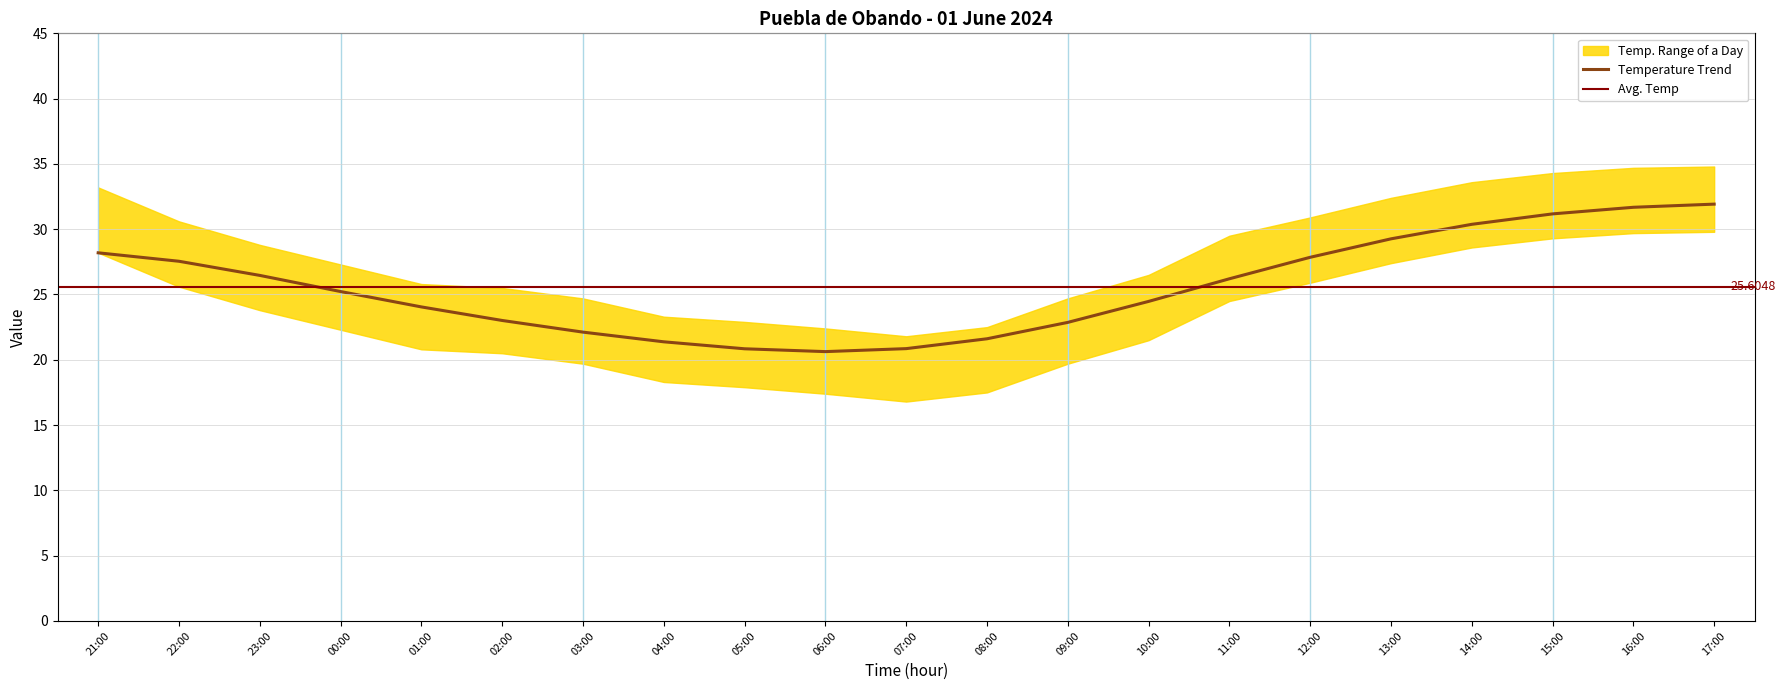

What position from the right is 15:00?

3